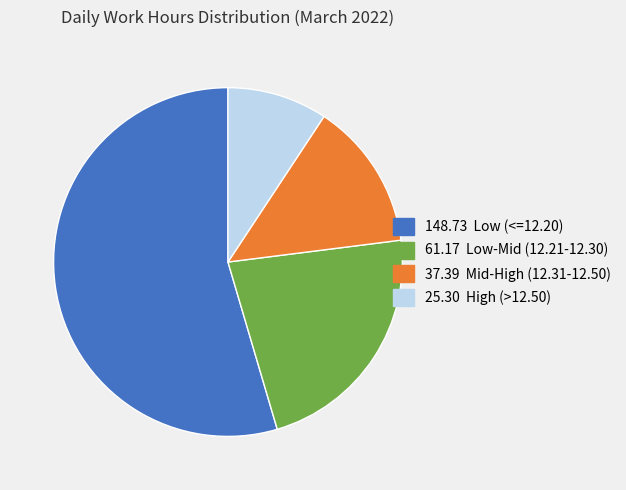

Which slice is the smallest?

25.30 High (>12.50)